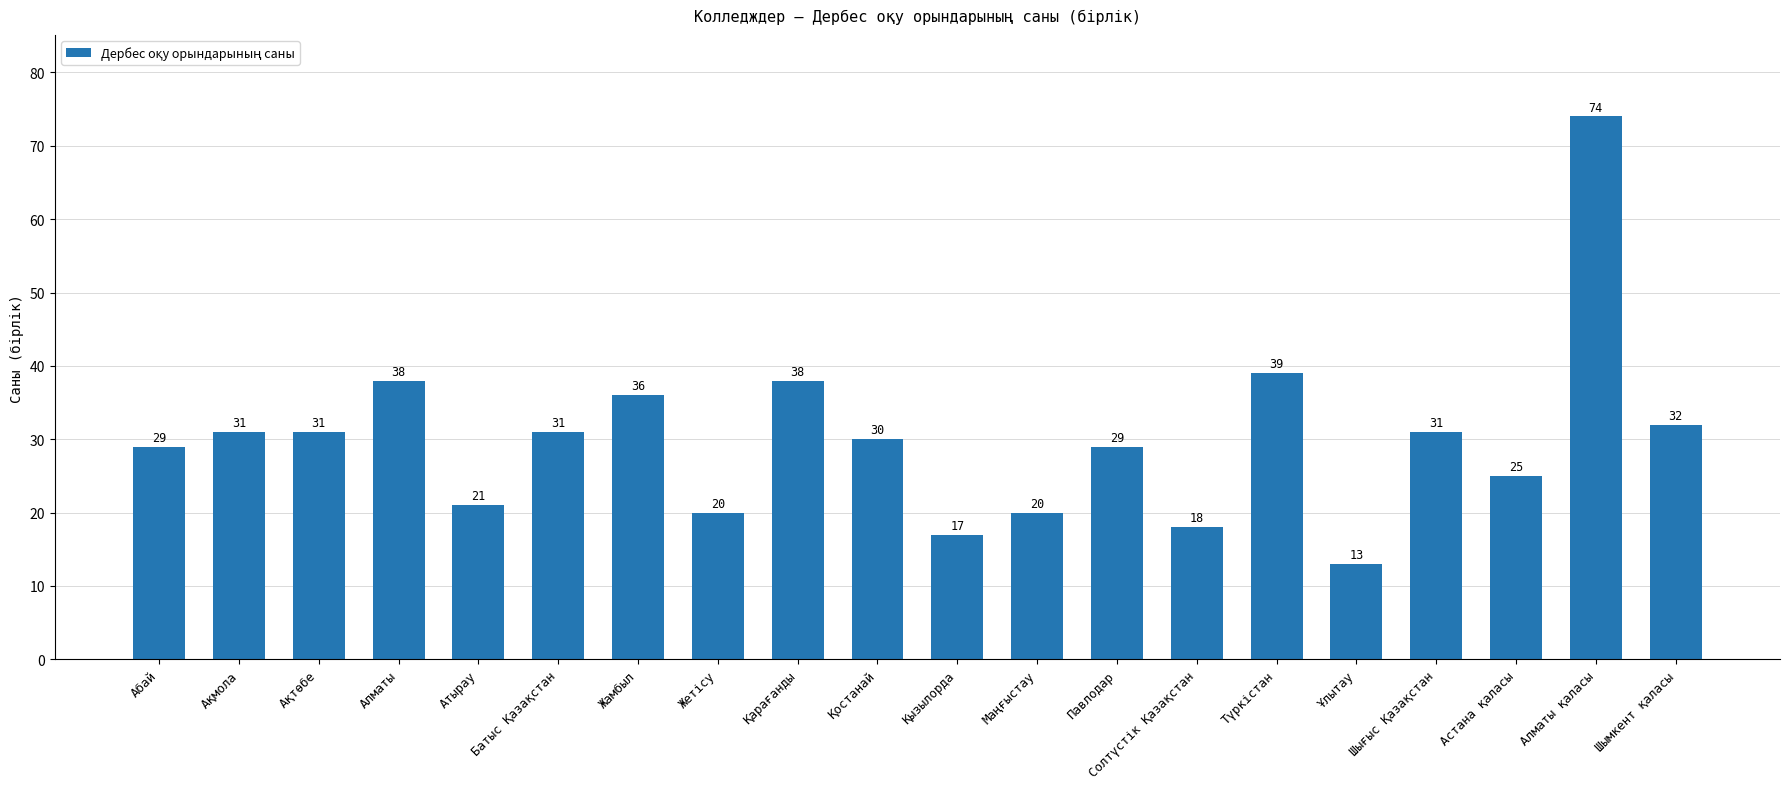

How many bars are there in total?

20